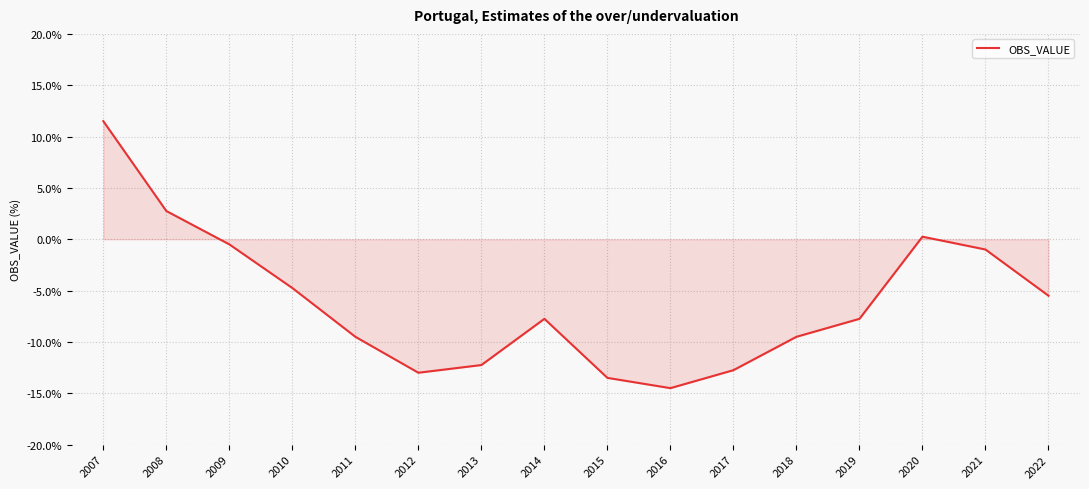

What is the difference between the values at 2015 and 2016?

1.0